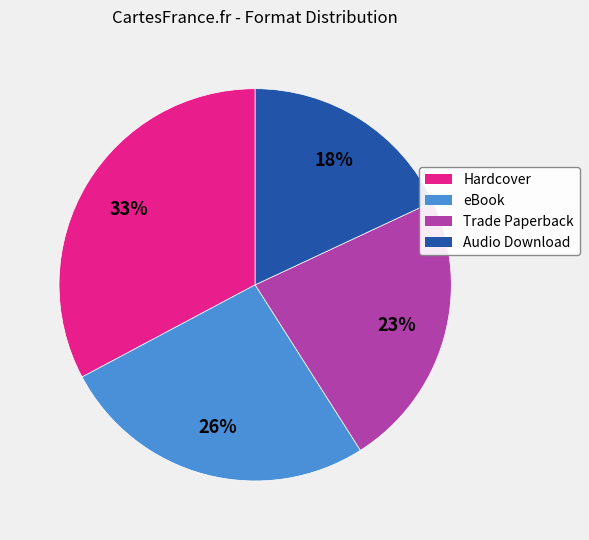

Rank the categories by value from lowest to highest.

Audio Download, Trade Paperback, eBook, Hardcover